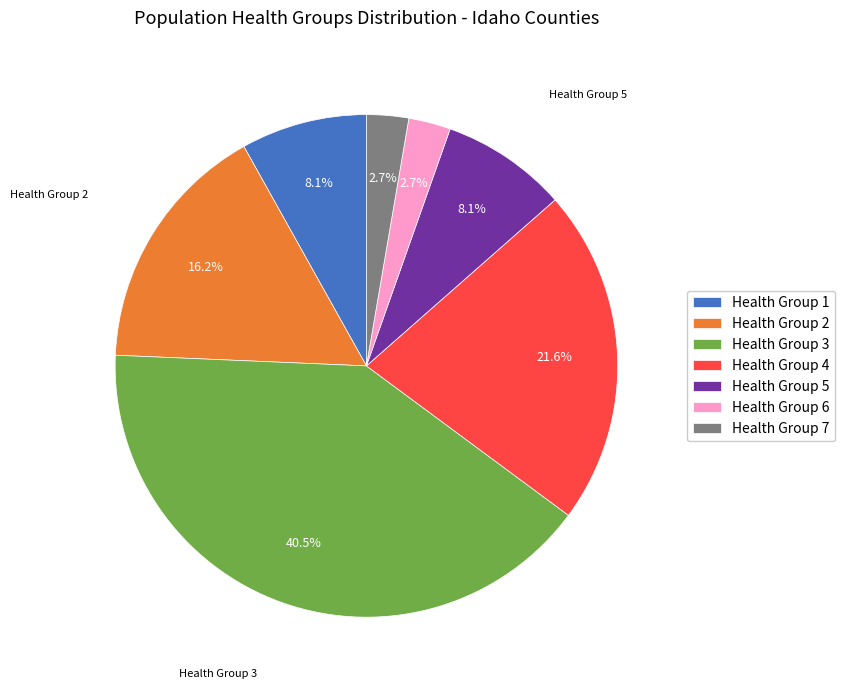

How many slices are in this pie chart?

7